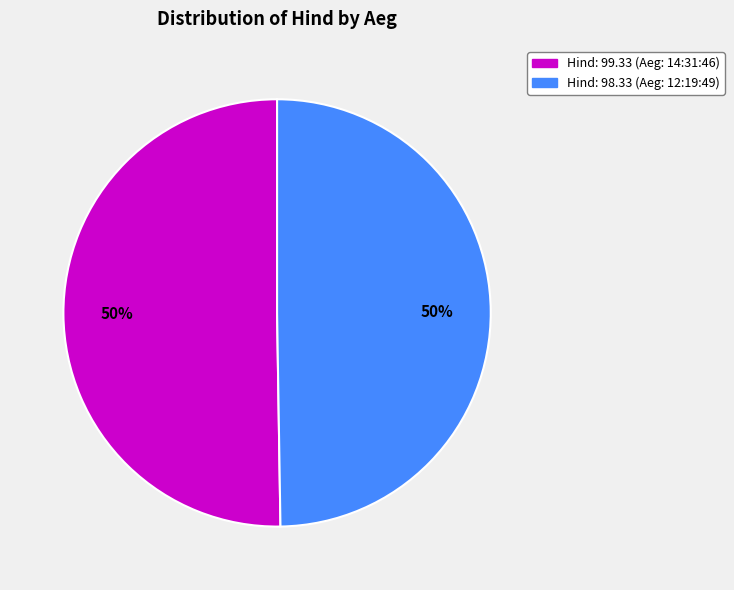

To the nearest percent, what is the average slice percentage?

50%